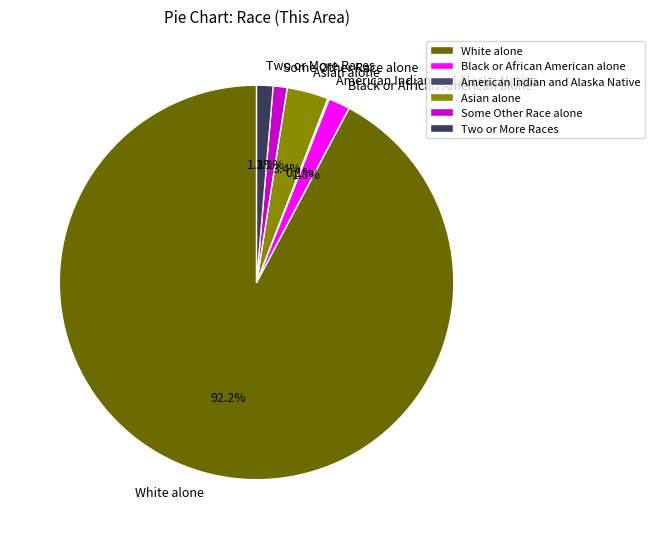

Which slice represents more than half of the pie?

White alone